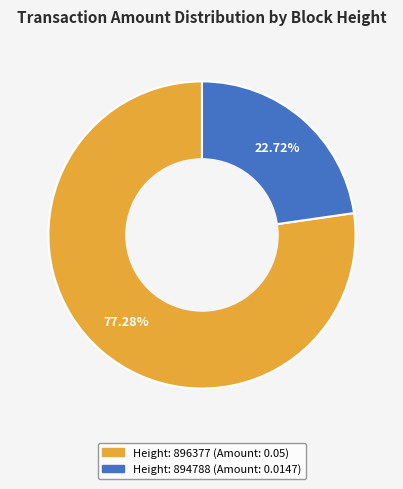

Count the number of slices in the pie.

2